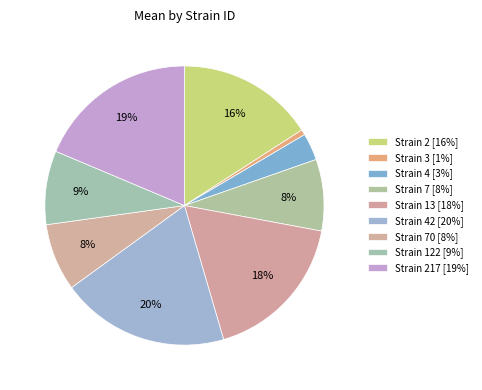

Rank the categories by value from highest to lowest.

42, 217, 13, 2, 122, 7, 70, 4, 3